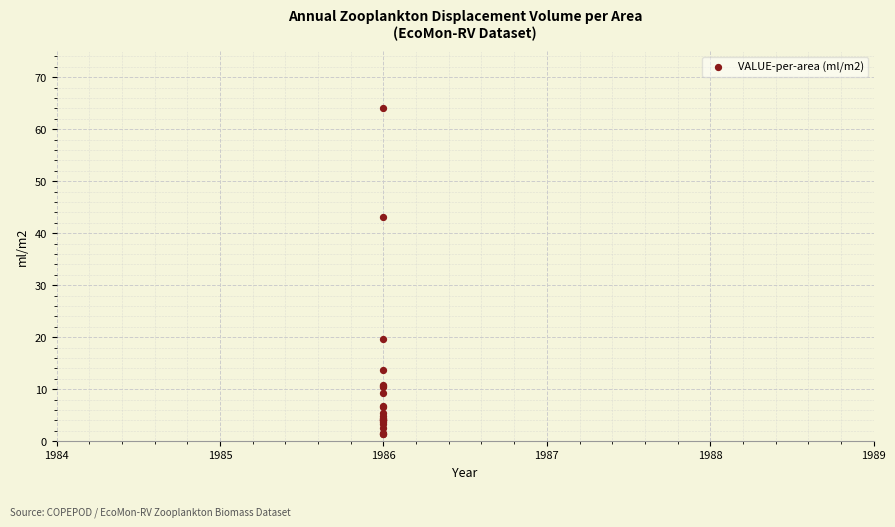

What Y value in the scatter plot is closest to 32?

43.1